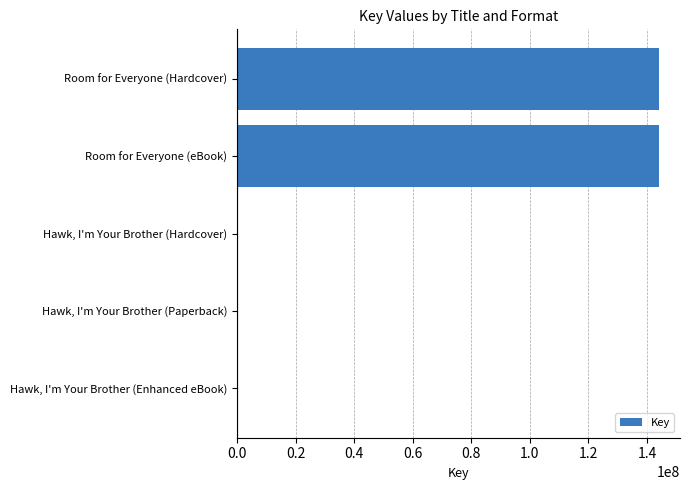

The value at Room for Everyone (eBook) is 97923667. True or false?

False